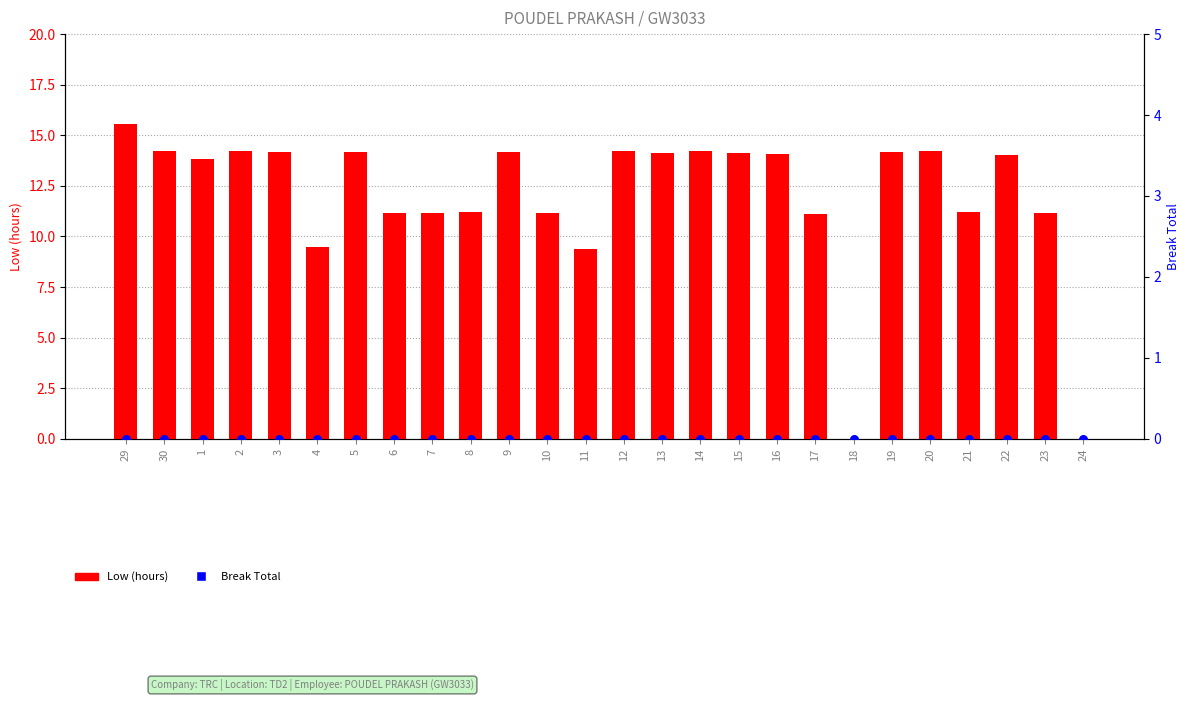

Which series reaches the minimum Y coordinate?

Low (hours)